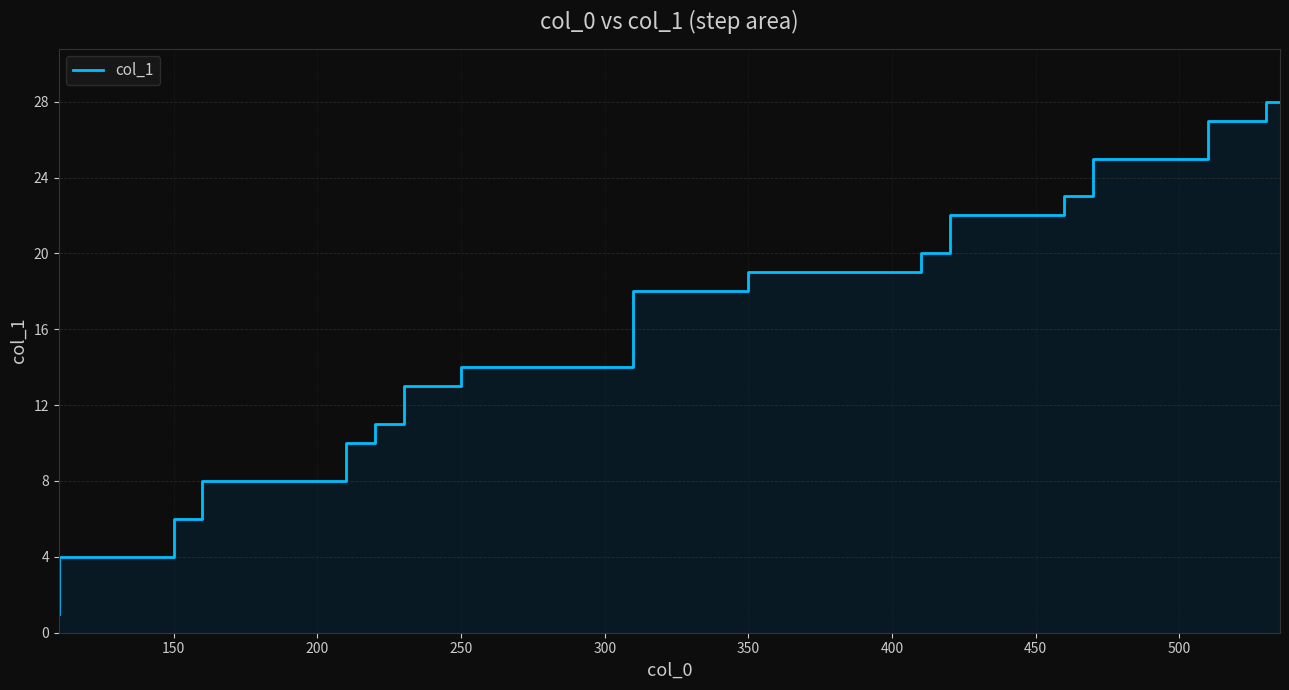

Is it true that the value at 450 is 5?

False